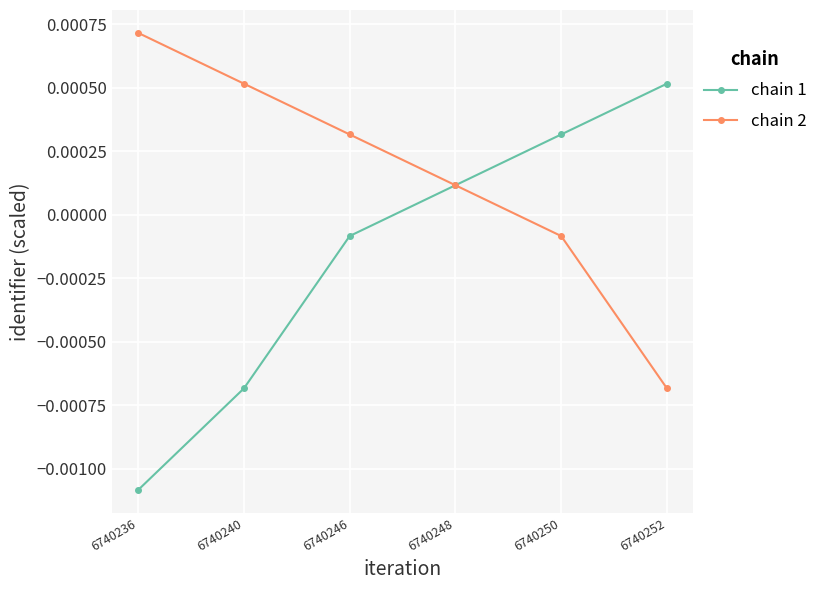

How many lines are shown in the chart?

2